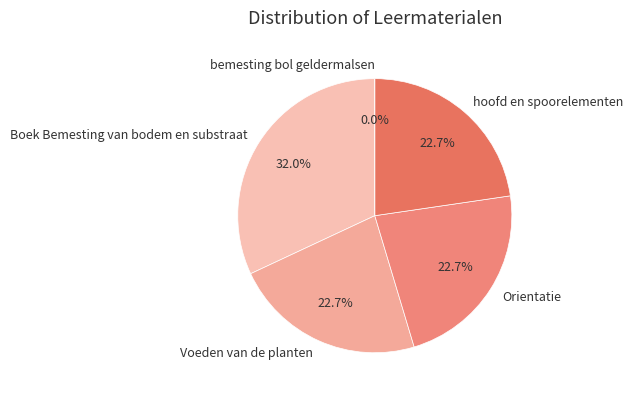

To the nearest percent, what is the difference between the bemesting bol geldermalsen and Boek Bemesting van bodem en substraat slice percentages?

32%